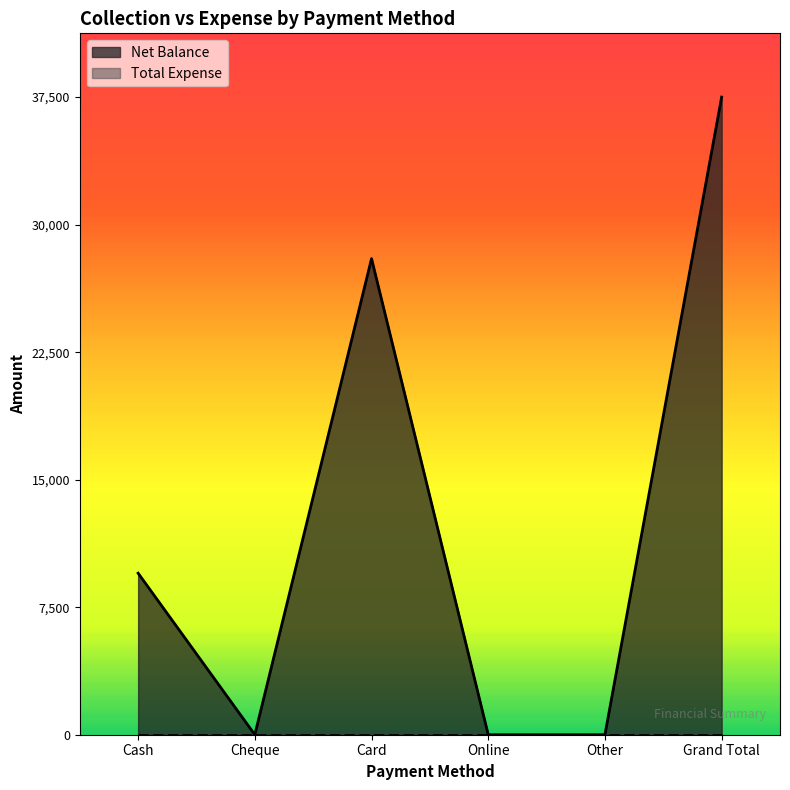

Reading right to left, transcribe all the data shown in this chart.

Grand Total=37500	Other=0	Online=0	Card=28000	Cheque=0	Cash=9500